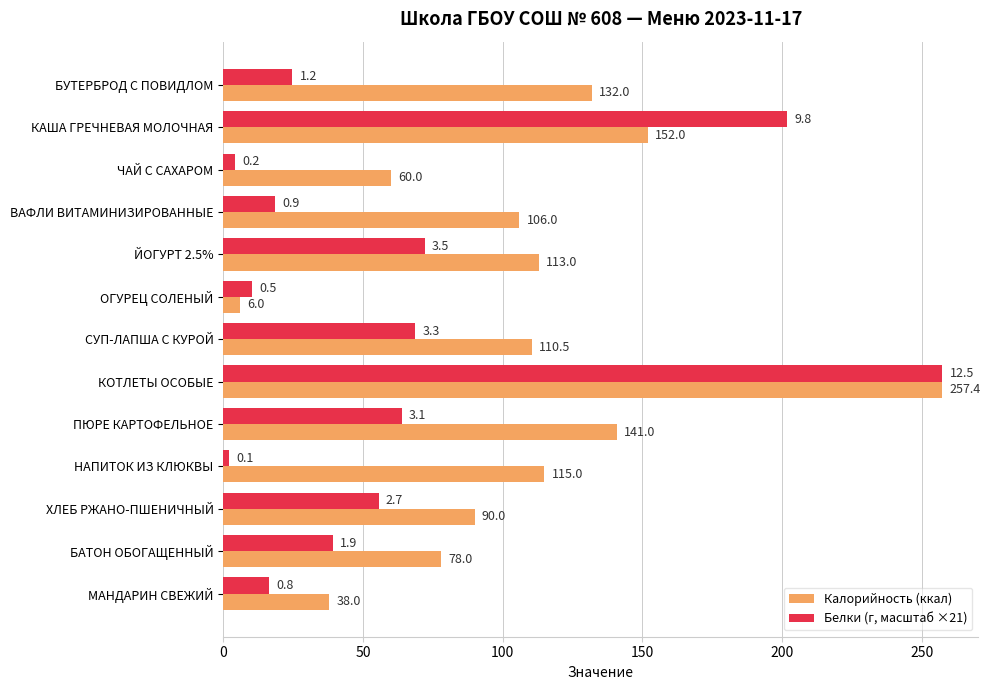

Which series has the largest total across all categories?

Калорийность (ккал)